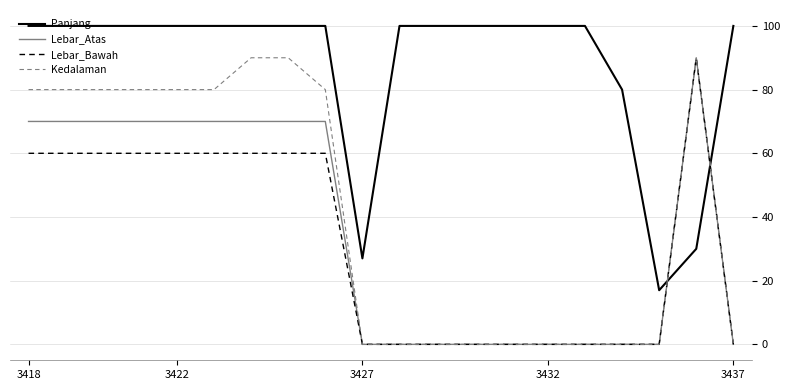

What is the greatest value displayed?

100